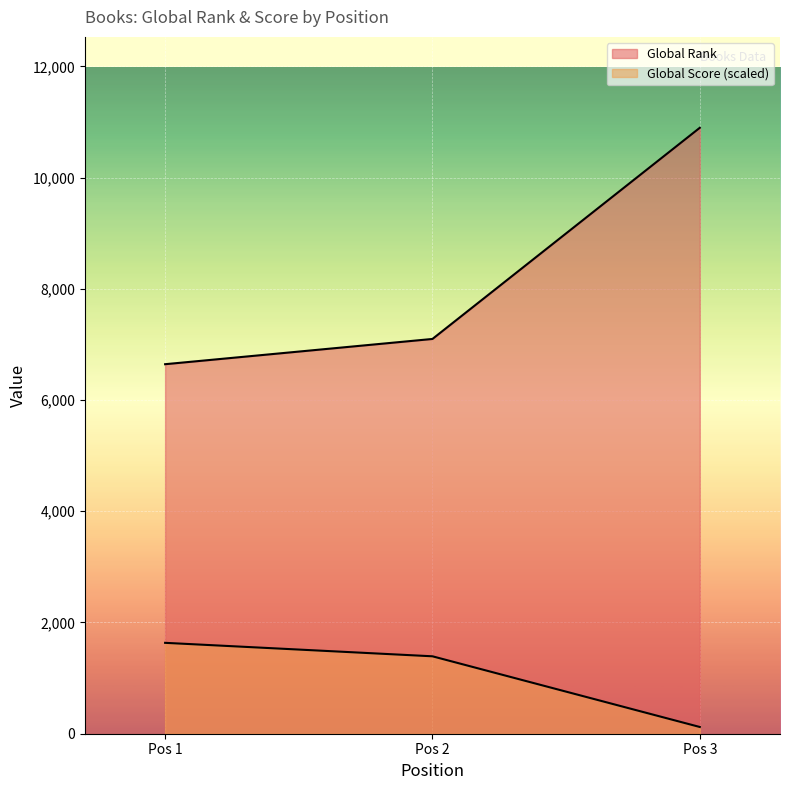

At how many categories does at least one series exceed 6534?

3